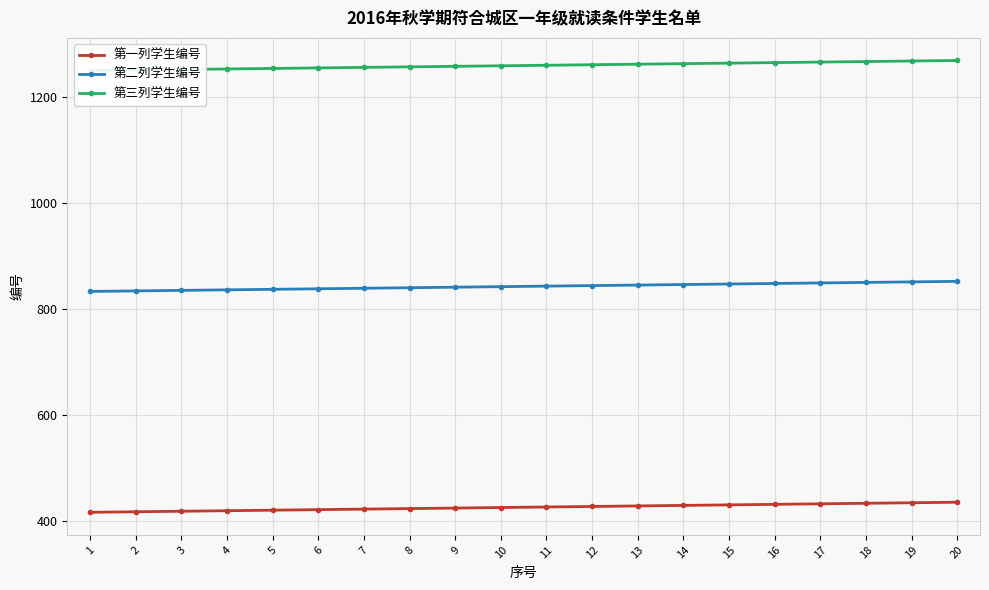

What is the spread (max minus min) of values at 11?

832